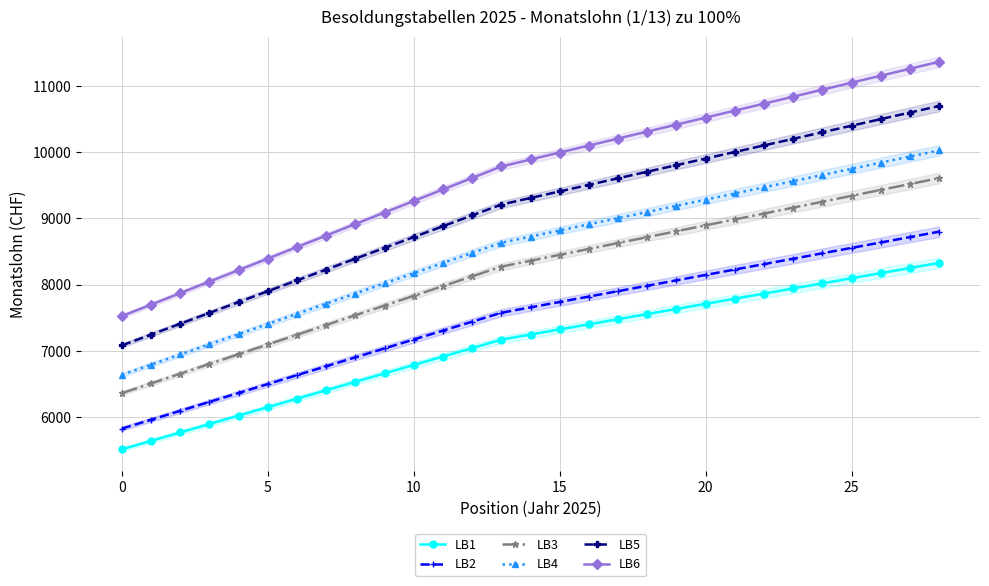

Is it true that LB1 equals 7245.9 at 14?

True